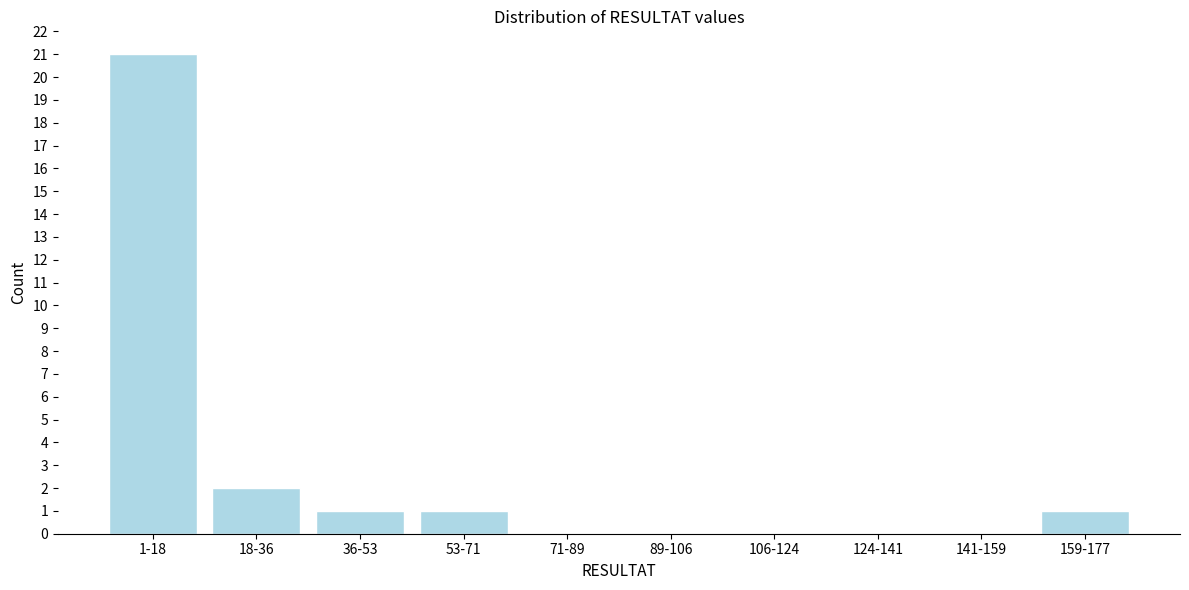

Reading left to right, transcribe all the data shown in this chart.

1-18=21	18-36=2	36-53=1	53-71=1	71-89=0	89-106=0	106-124=0	124-141=0	141-159=0	159-177=1